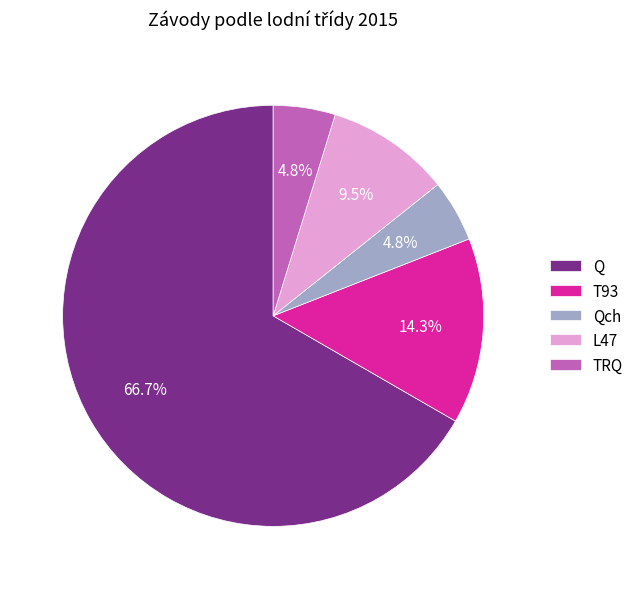

Which category has the biggest portion of the pie?

Q